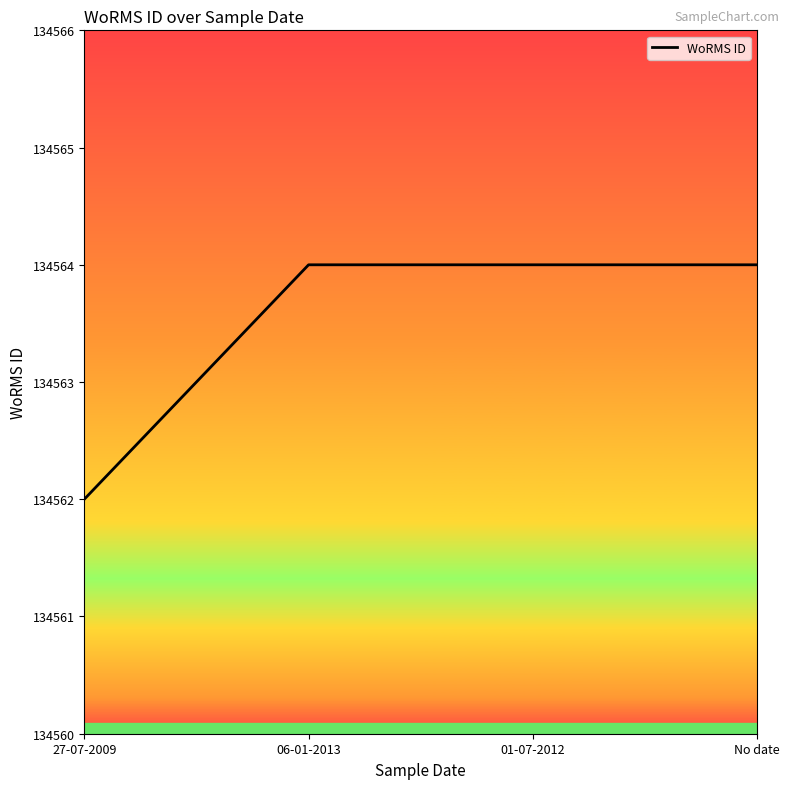

Does the chart display data point markers on the line(s)?

No